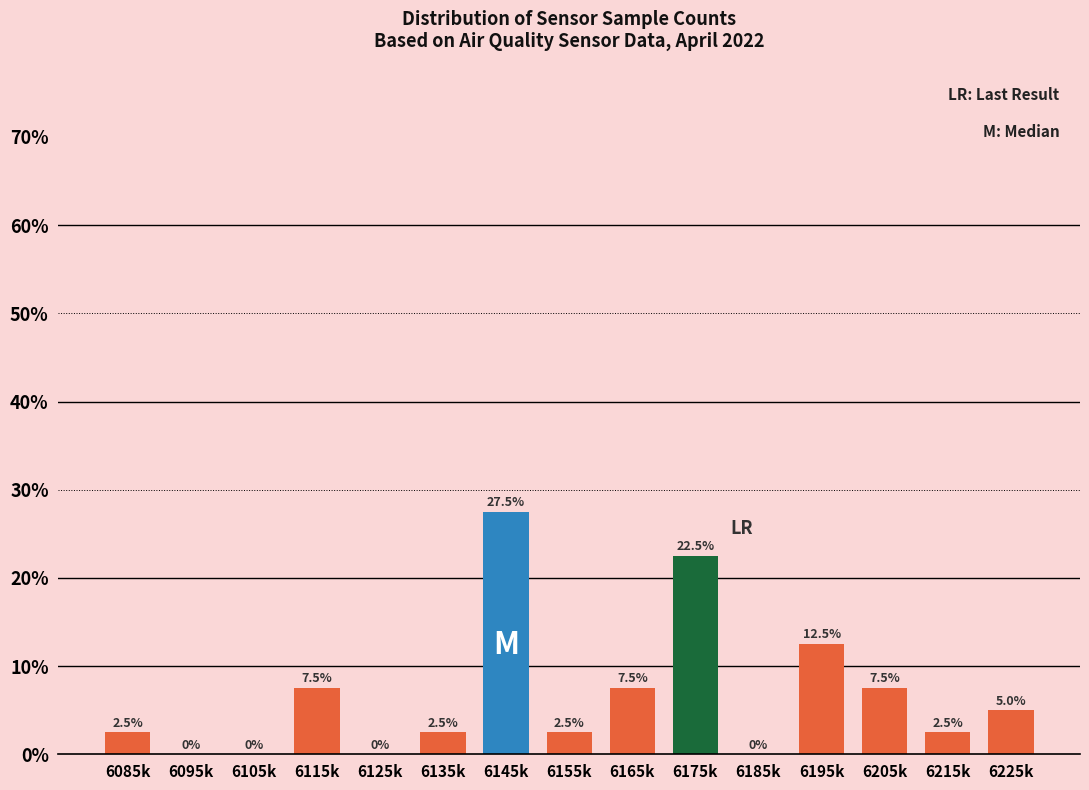

Reading left to right, what are all the values shown in this chart?

6085k=2.5	6095k=0.0	6105k=0.0	6115k=7.5	6125k=0.0	6135k=2.5	6145k=27.5	6155k=2.5	6165k=7.5	6175k=22.5	6185k=0.0	6195k=12.5	6205k=7.5	6215k=2.5	6225k=5.0